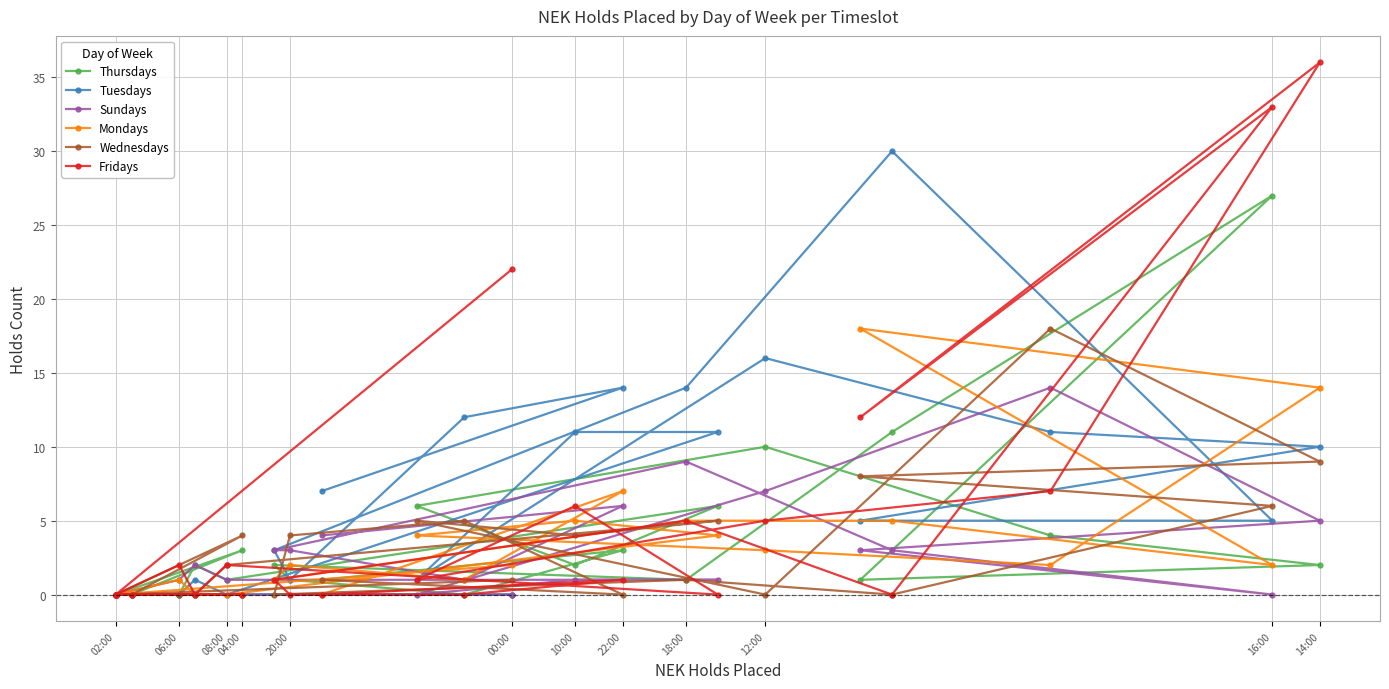

What is the approximate value of Thursdays at 10:00?

2